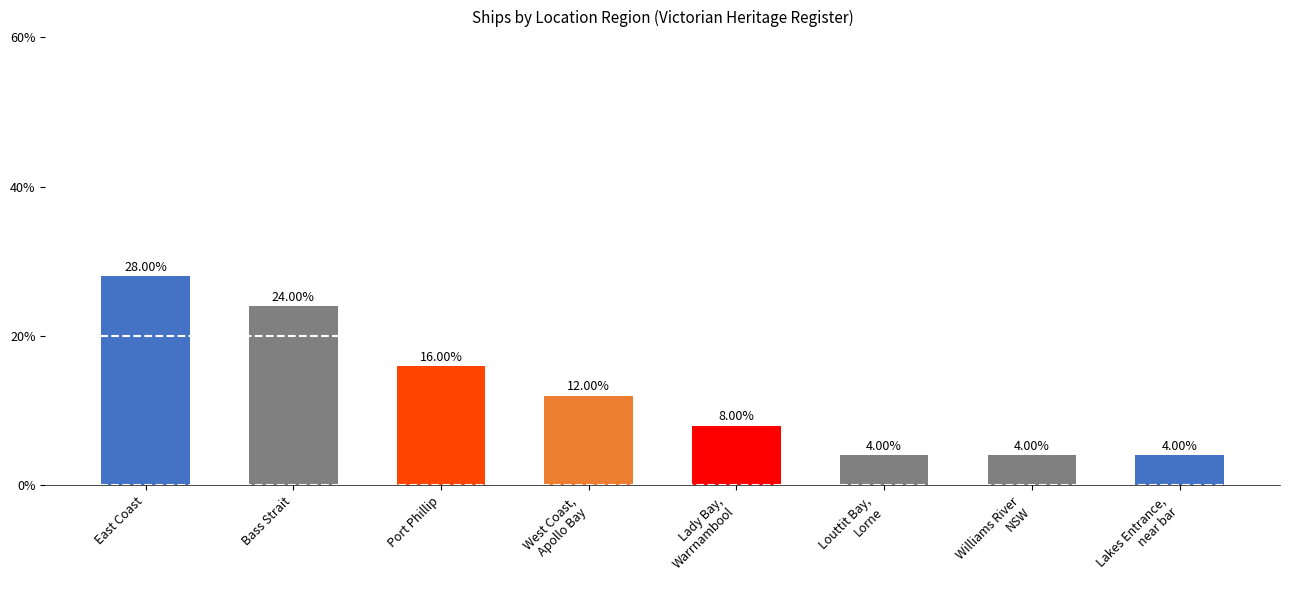

Between Louttit Bay,
Lorne and East Coast, which is larger?

East Coast